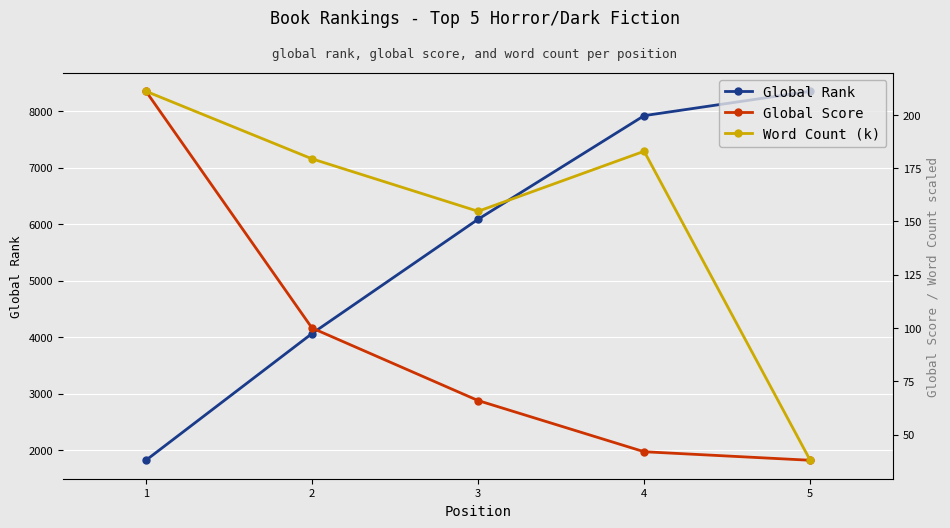

What is the difference between the maximum and second lowest values in the Global Score series?

169.0